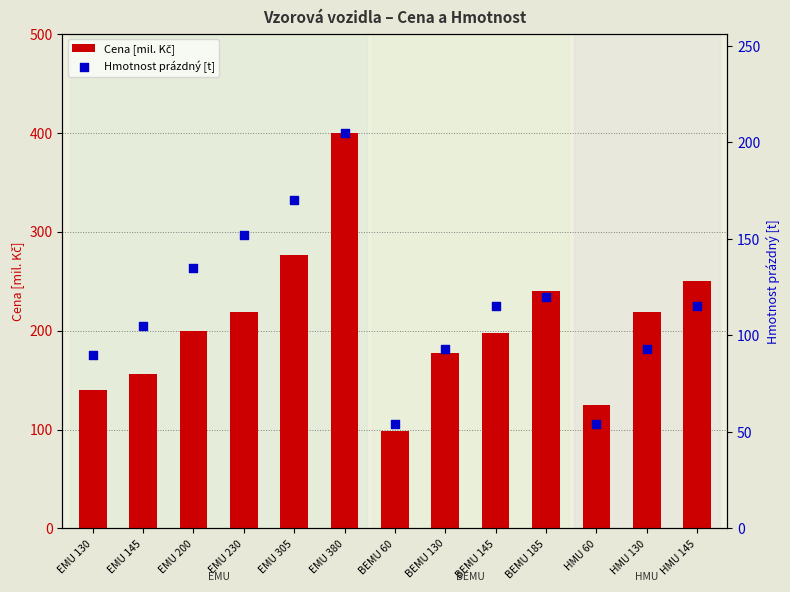

At how many categories does at least one series exceed 204?

6